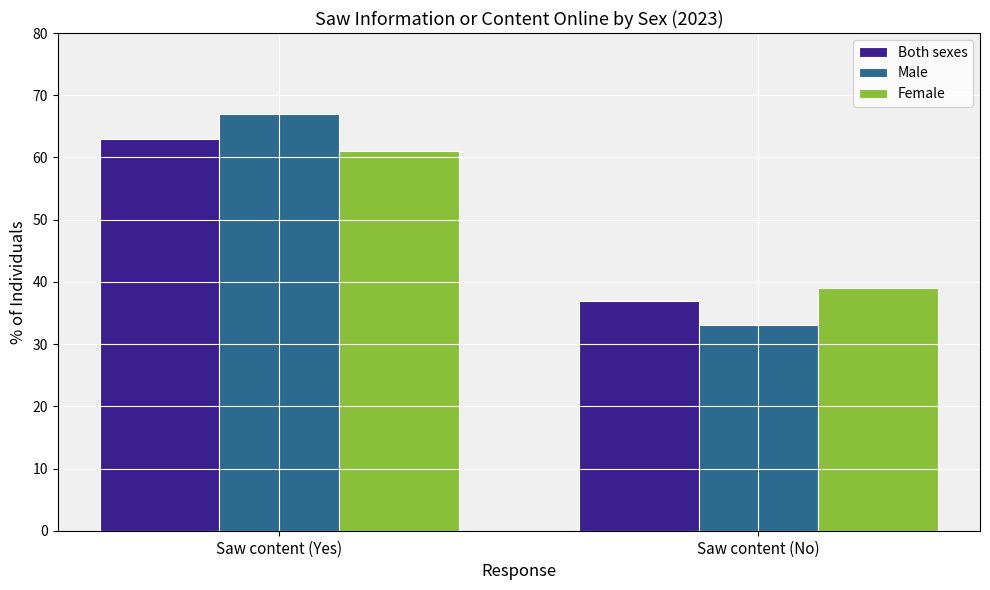

What position from the right is Saw content (No)?

1